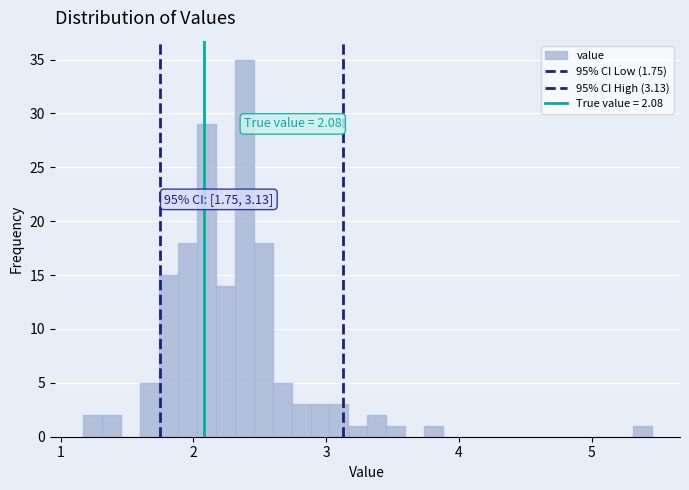

Around what value on the x-axis is the tallest bar? Give the approximate position of its centre, as read against the axis.

2.4